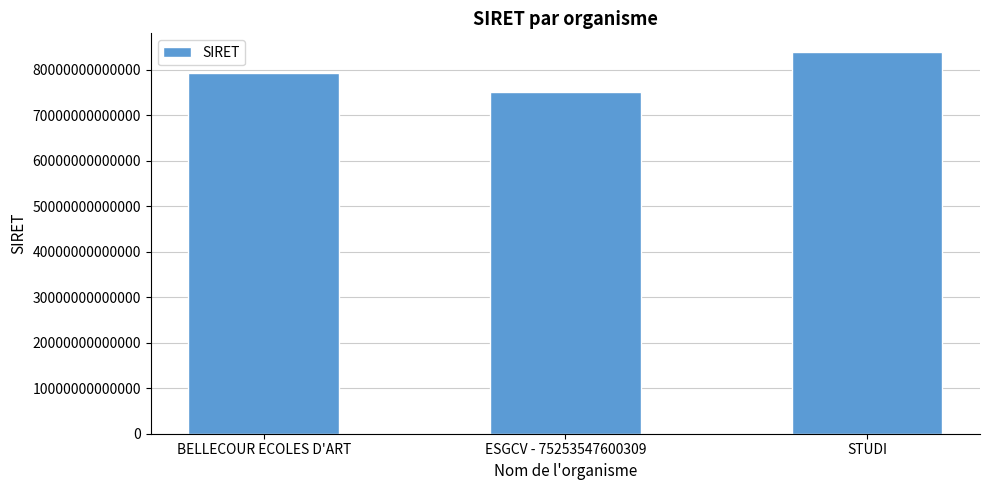

Does the chart contain stacked bars?

No